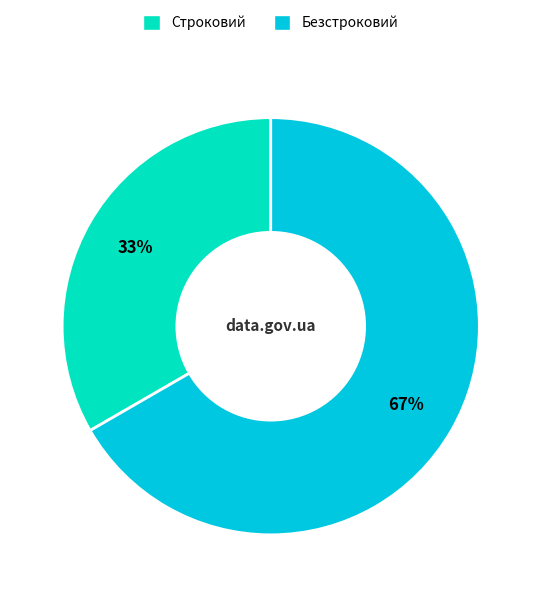

Is it true that Строковий is 39% of the pie?

False